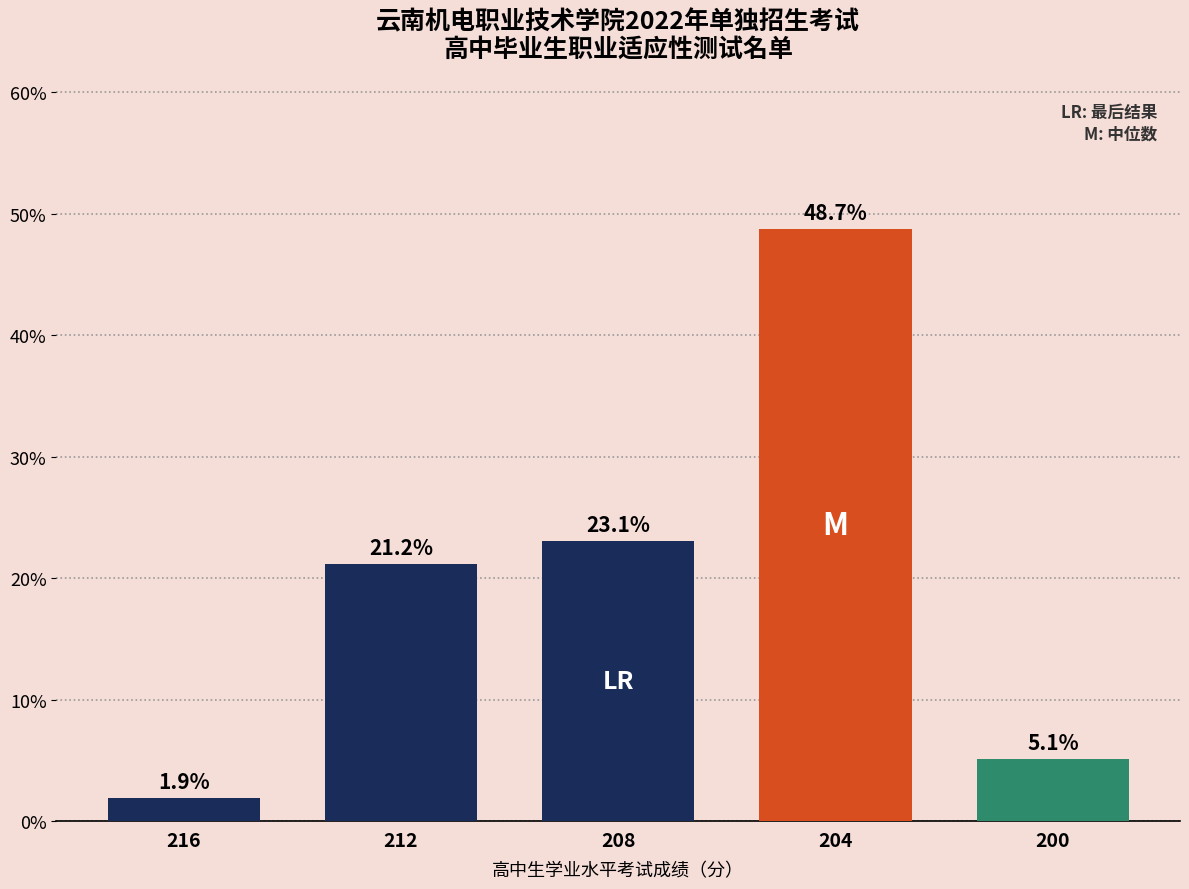

Reading left to right, what are all the values shown in this chart?

1.9	21.2	23.1	48.7	5.1